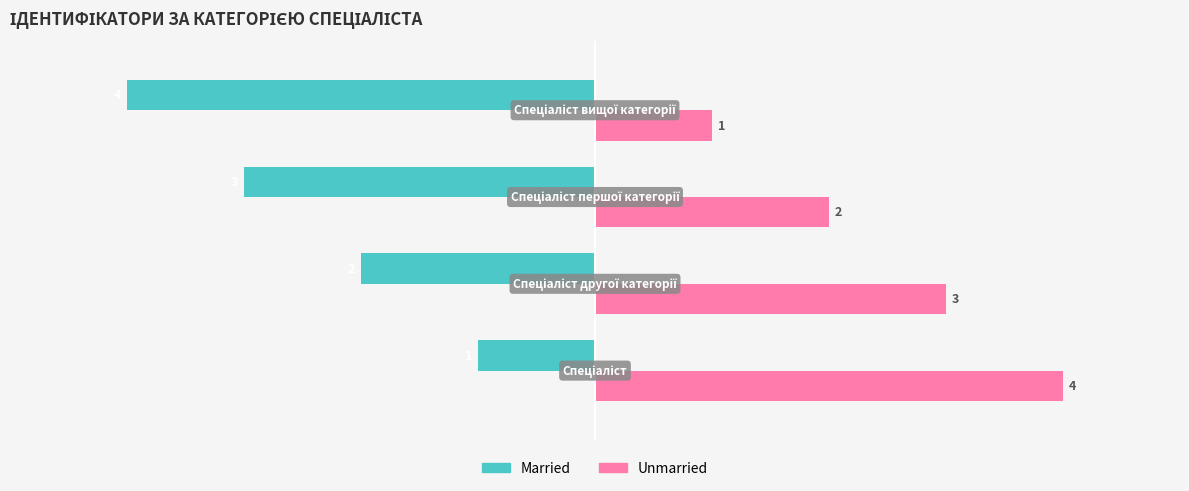

How many Unmarried values are between 2 and 4?

3